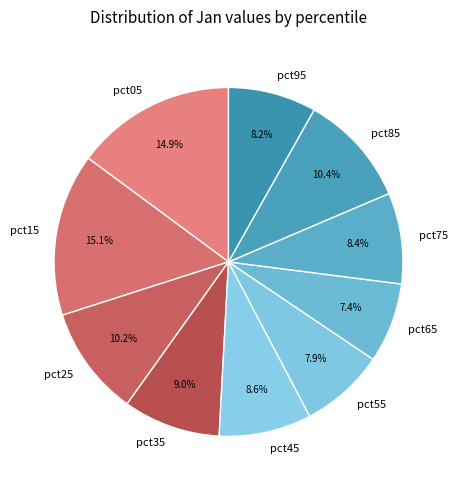

Do pct45 and pct15 together represent more than half of the pie?

No